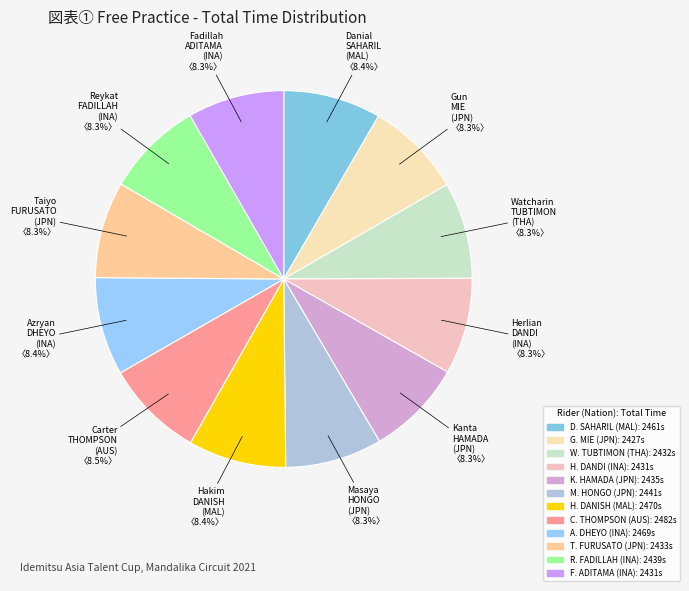

To the nearest percent, what is the combined percentage of Taiyo FURUSATO and Gun MIE?

17%